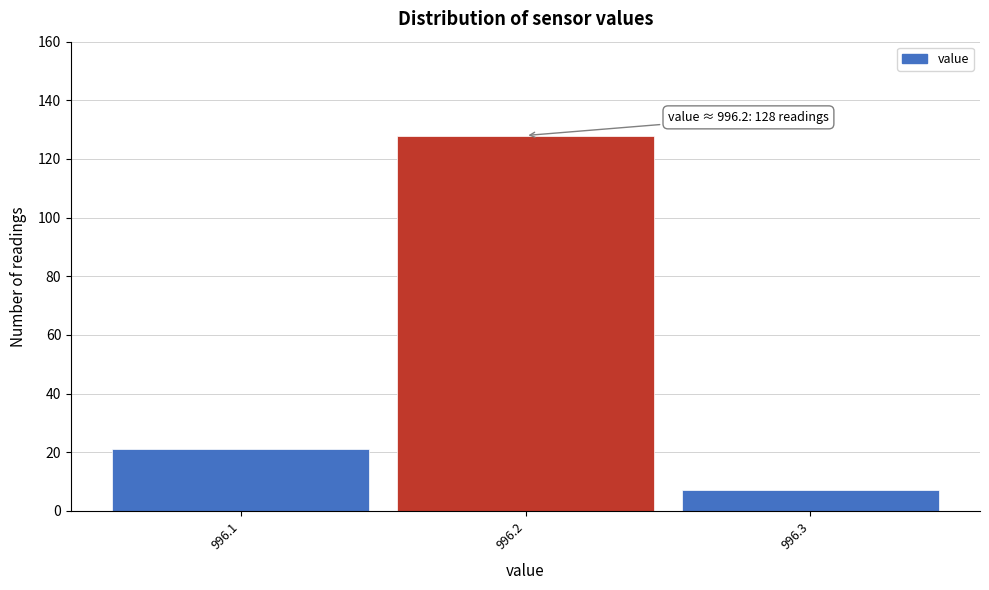

Which range on the x-axis has the tallest bar?

996.15 to 996.25